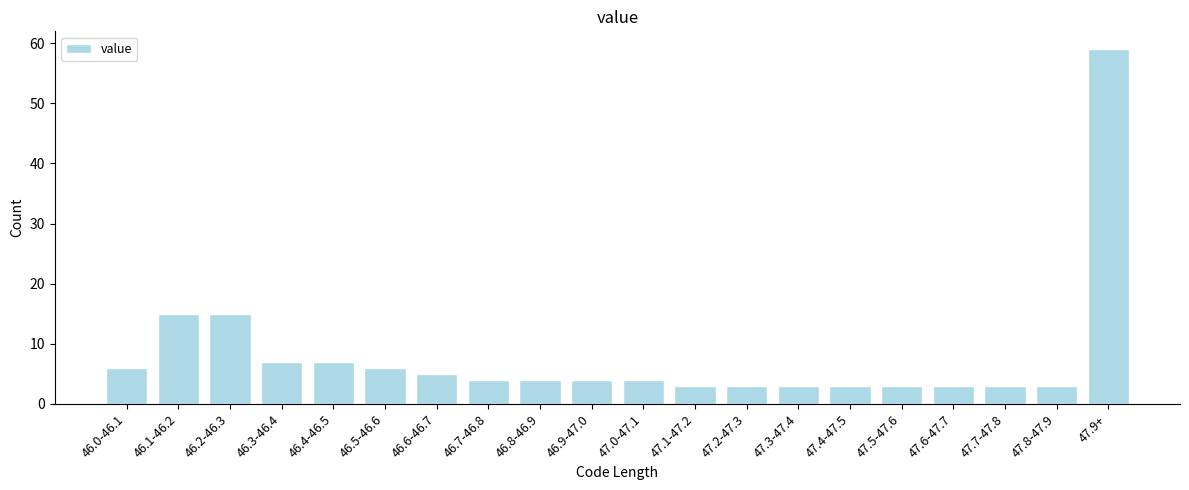

Reading right to left, extract all data points from this chart.

47.9+=59	47.8-47.9=3	47.7-47.8=3	47.6-47.7=3	47.5-47.6=3	47.4-47.5=3	47.3-47.4=3	47.2-47.3=3	47.1-47.2=3	47.0-47.1=4	46.9-47.0=4	46.8-46.9=4	46.7-46.8=4	46.6-46.7=5	46.5-46.6=6	46.4-46.5=7	46.3-46.4=7	46.2-46.3=15	46.1-46.2=15	46.0-46.1=6